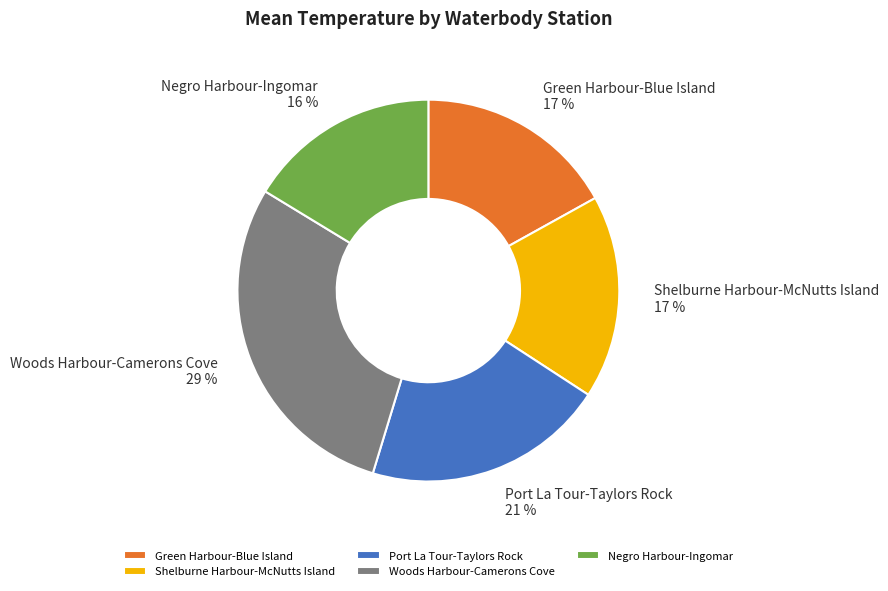

To the nearest percent, what is the difference between the Shelburne Harbour-McNutts Island and Negro Harbour-Ingomar slice percentages?

1%